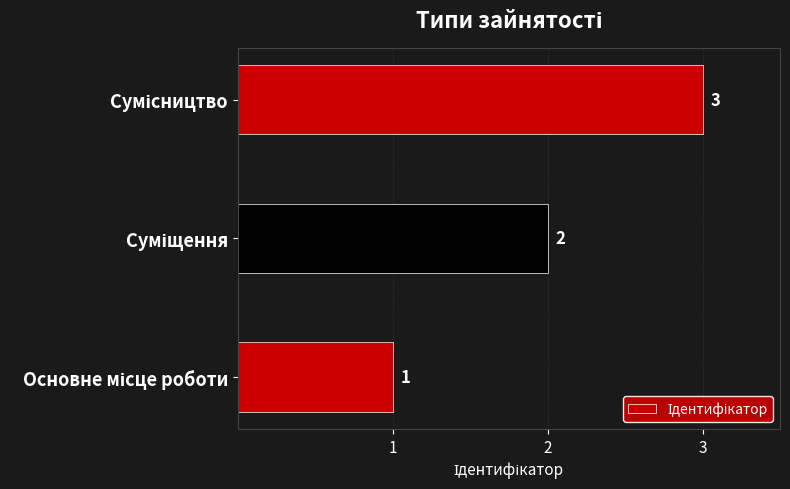

Count the values in the range 1 to 3.

3